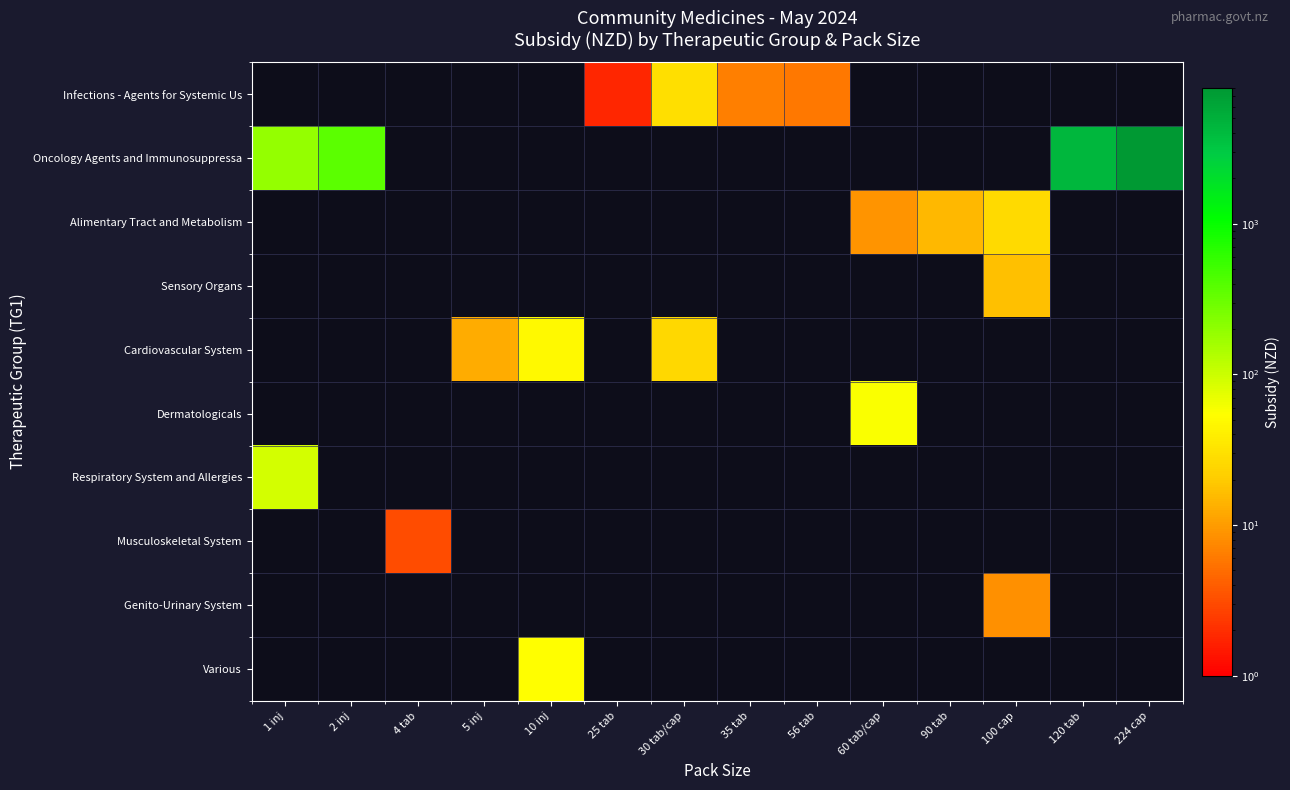

Which category has the highest value across all series?

224 cap